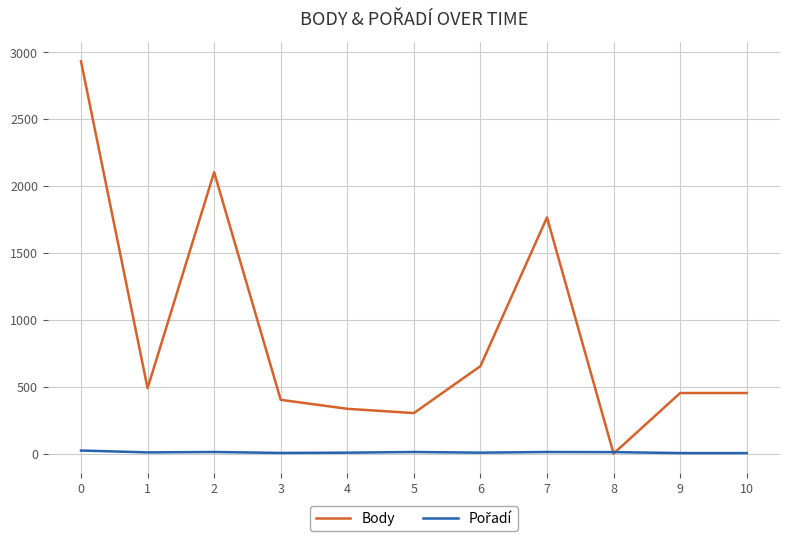

Between 2 and 10, which series saw the biggest shift?

Body